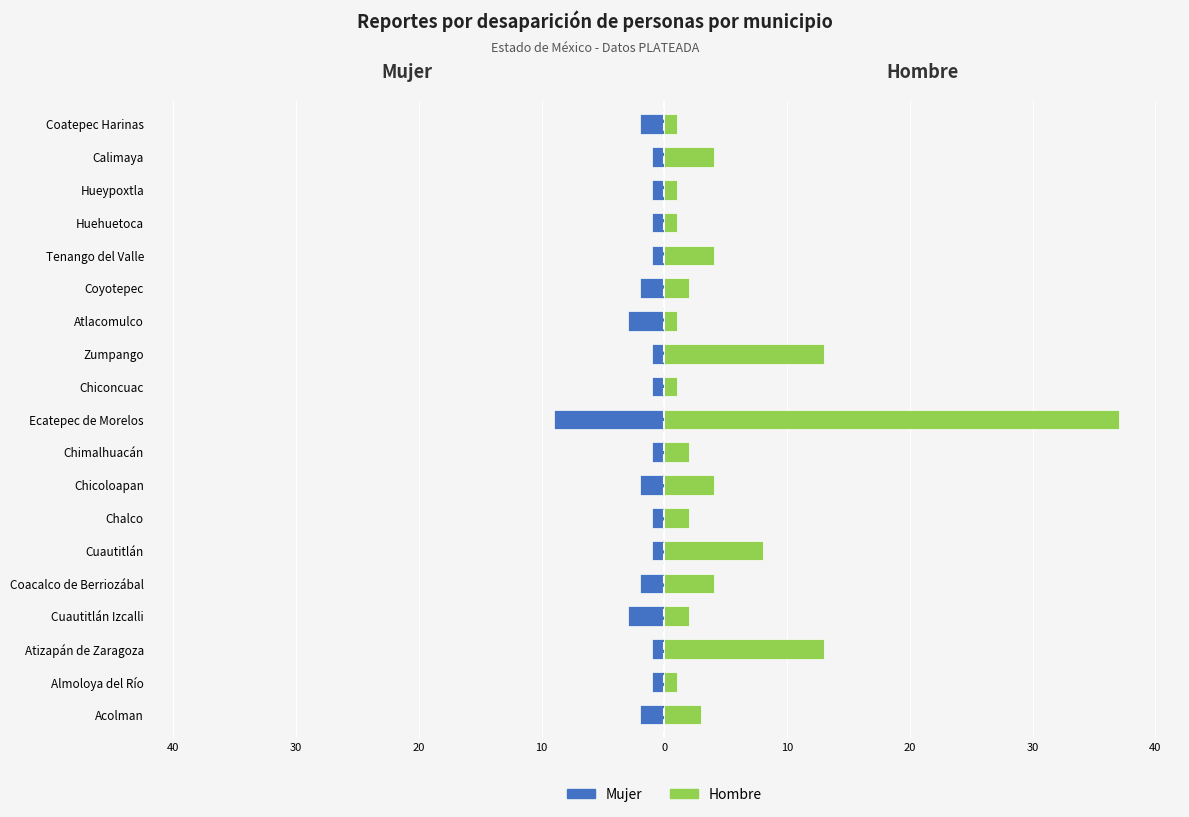

Which series has the largest total across all categories?

Hombre